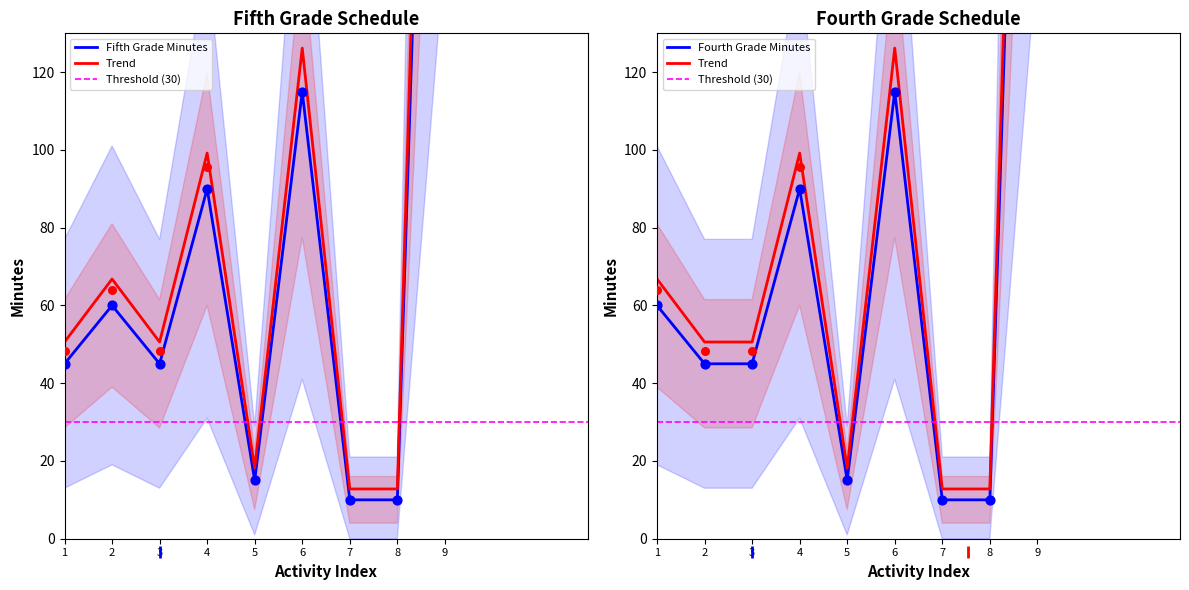

Which series reaches the maximum Y coordinate?

Fifth Grade Minutes